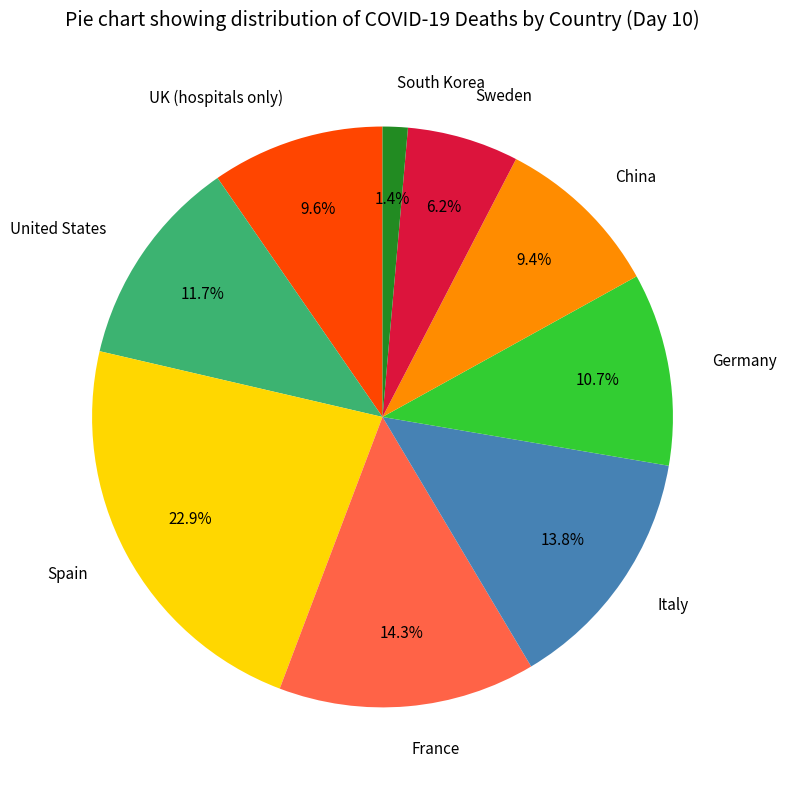

Approximately how many times larger is the value at France compared to Italy?

1.0